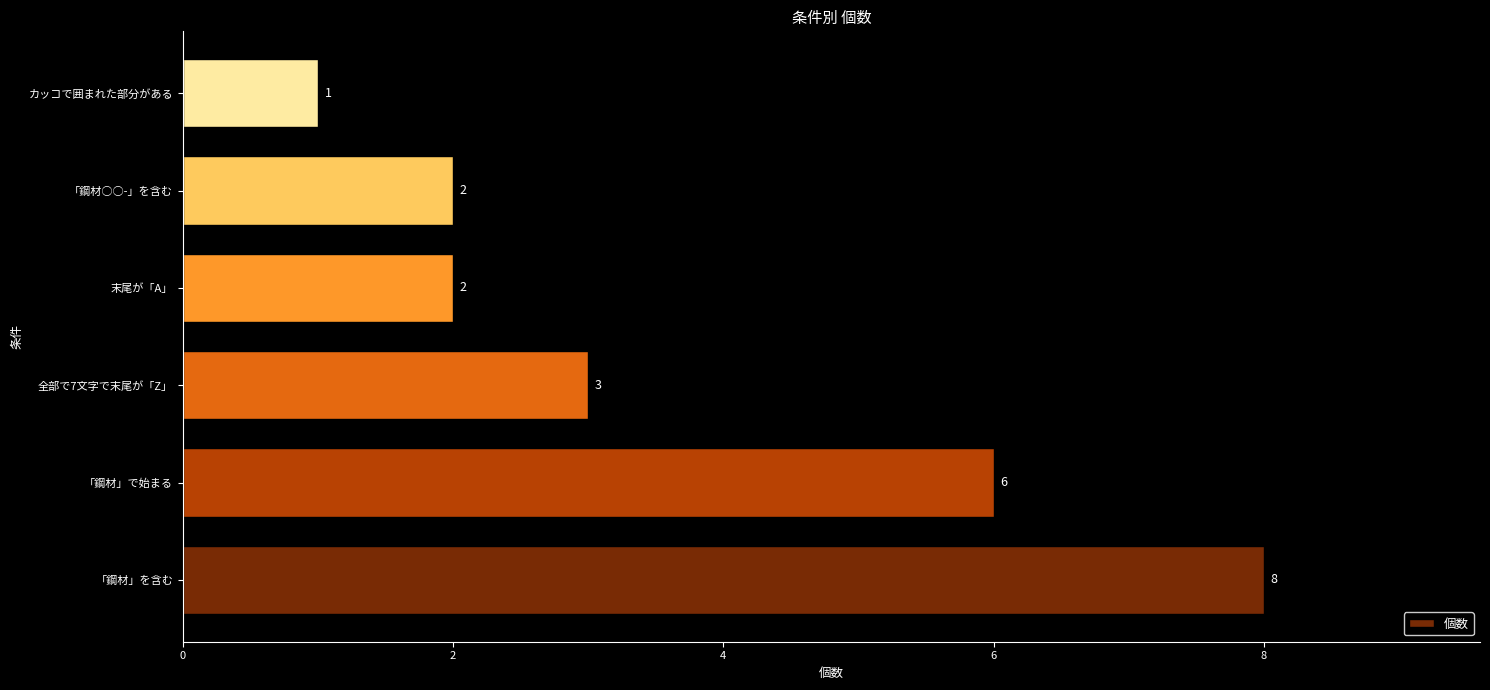

What is the average value?

4